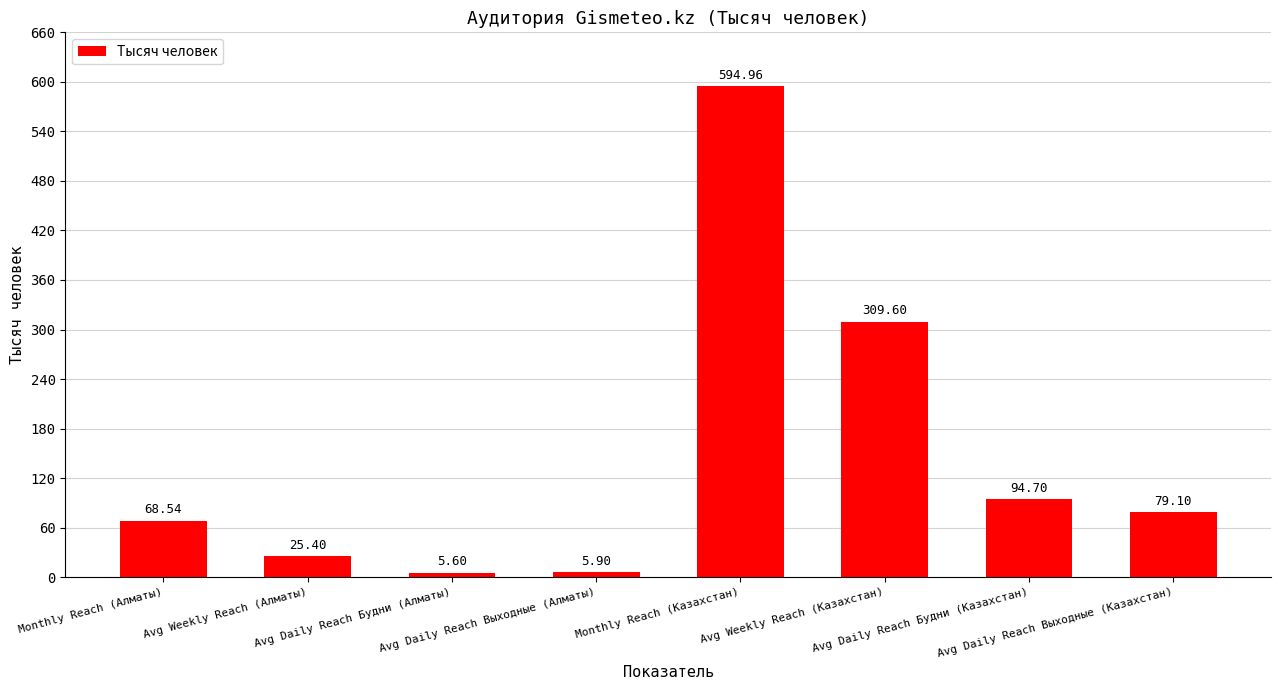

The chart shows a value of 142.9 at Avg Weekly Reach (Казахстан). True or false?

False